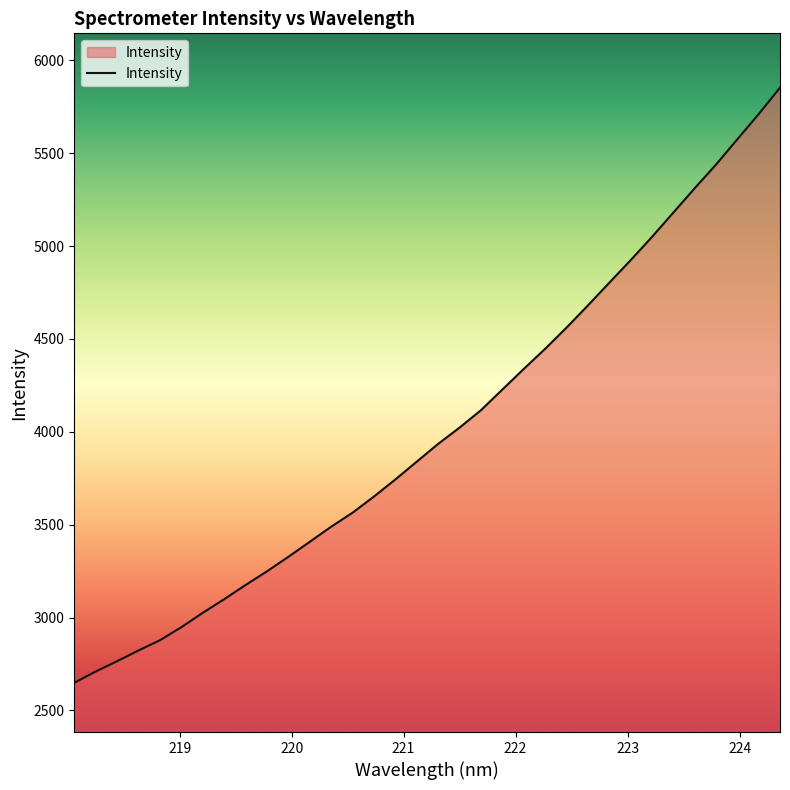

What is the difference between the maximum and minimum values?

3203.4